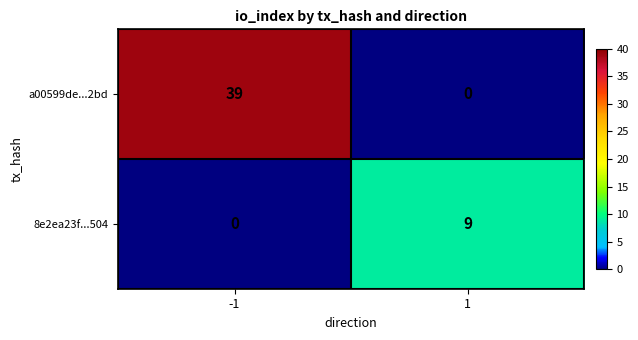

Which series has the widest spread of values?

a00599de...2bd